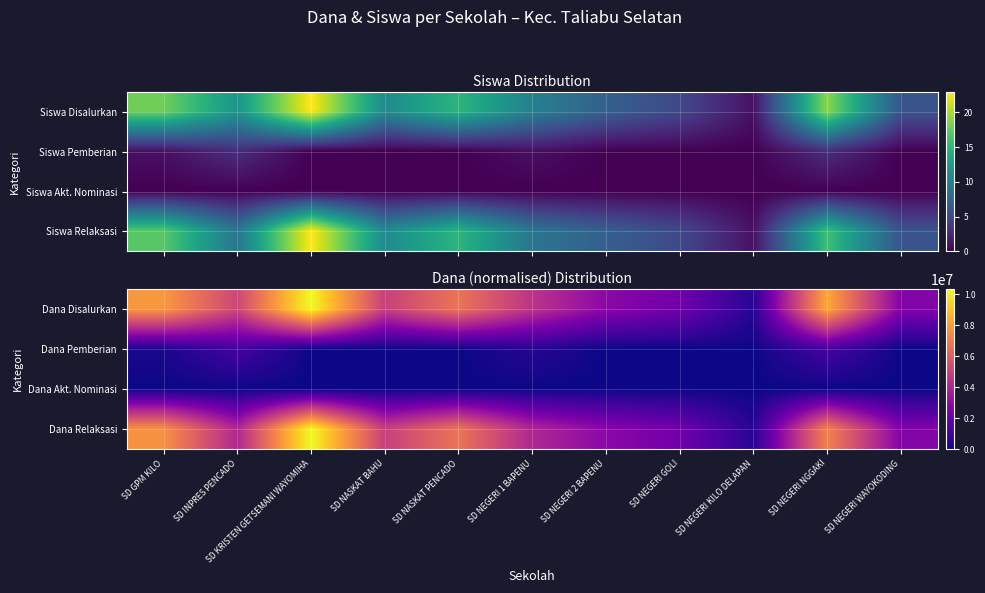

At which label does Dana Disalurkan first exceed 4950000?

SD GPM KILO